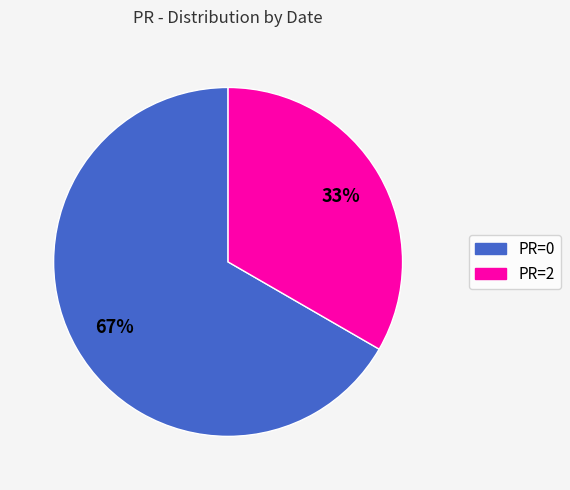

Count the number of slices in the pie.

2